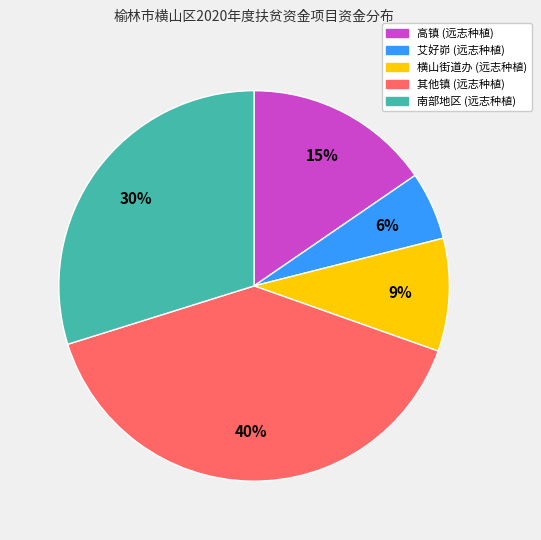

Is there any slice that represents more than half of the pie?

No